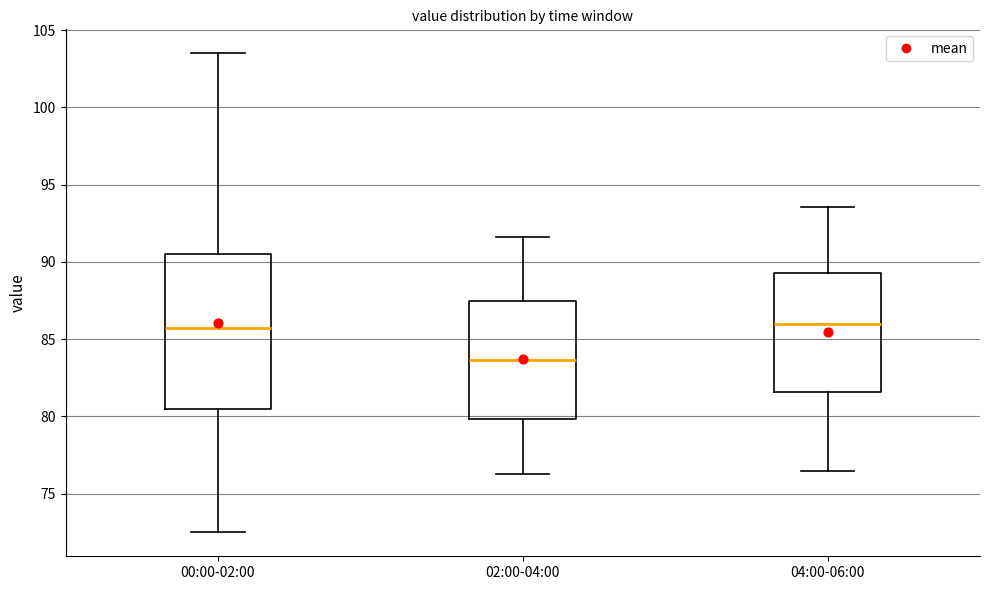

Which box is the tallest, from its lower edge to its upper edge?

00:00-02:00